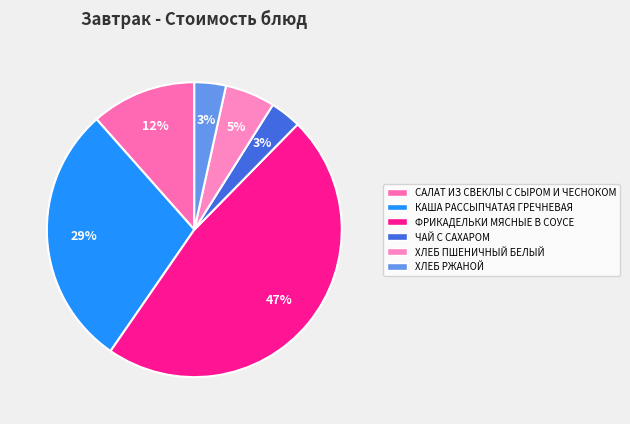

Approximately how many times larger is the value at САЛАТ ИЗ СВЕКЛЫ С СЫРОМ И ЧЕСНОКОМ compared to ЧАЙ С САХАРОМ?

3.4